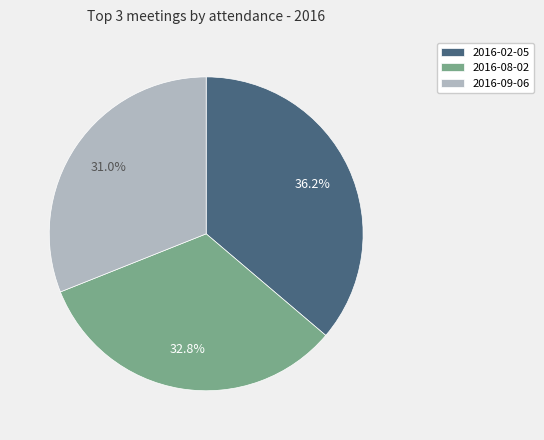

Which has a higher value, 2016-08-02 or 2016-09-06?

2016-08-02